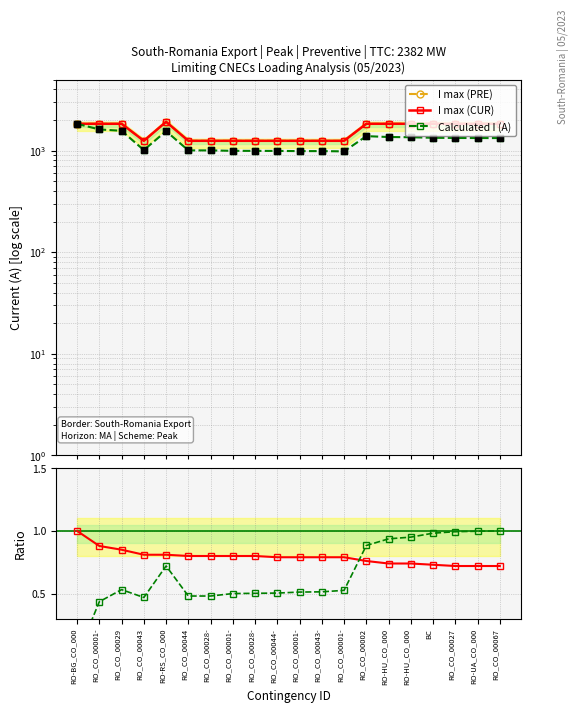

Which series has the largest total across all categories?

I max (PRE)